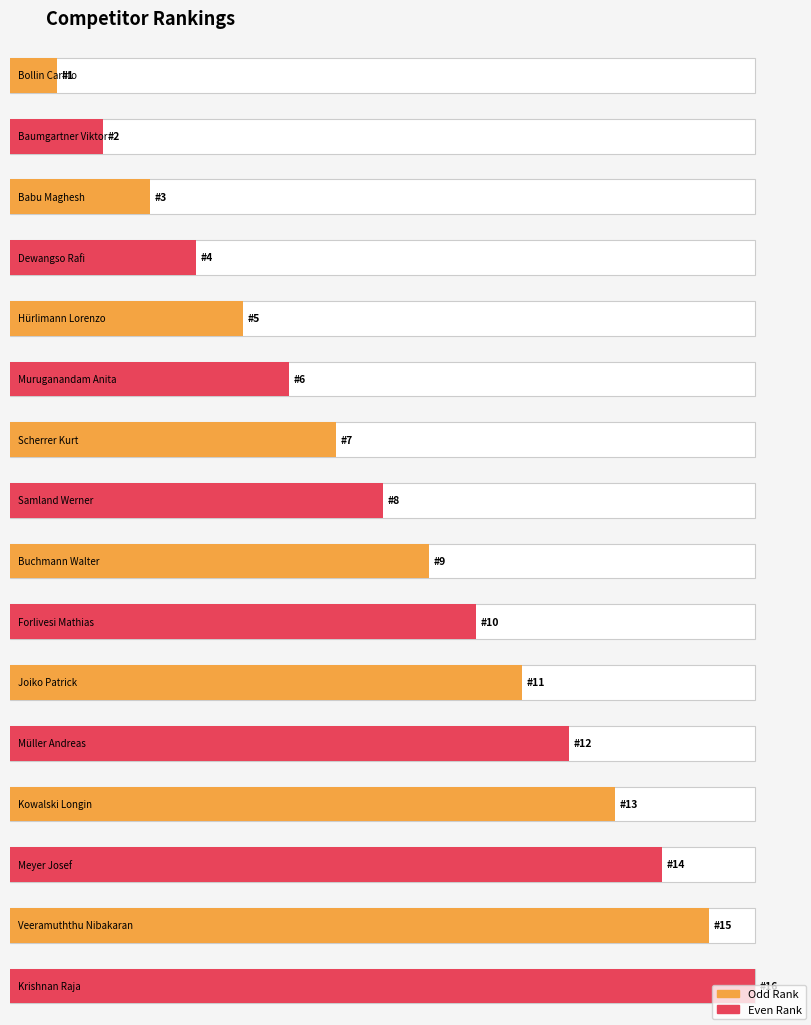

What is the maximum value shown in the chart?

16